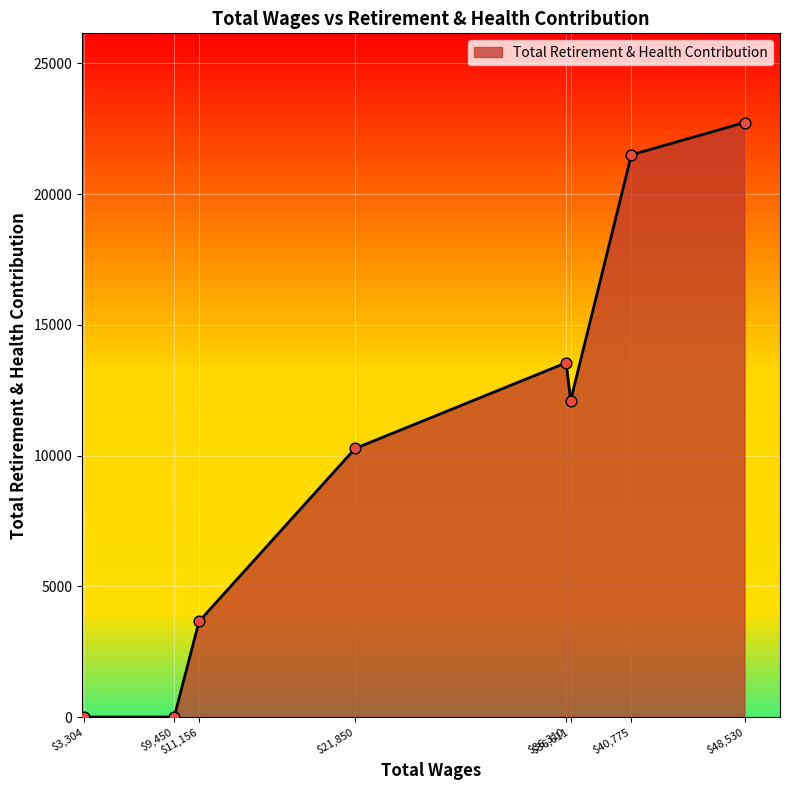

What is the greatest value displayed?

22735